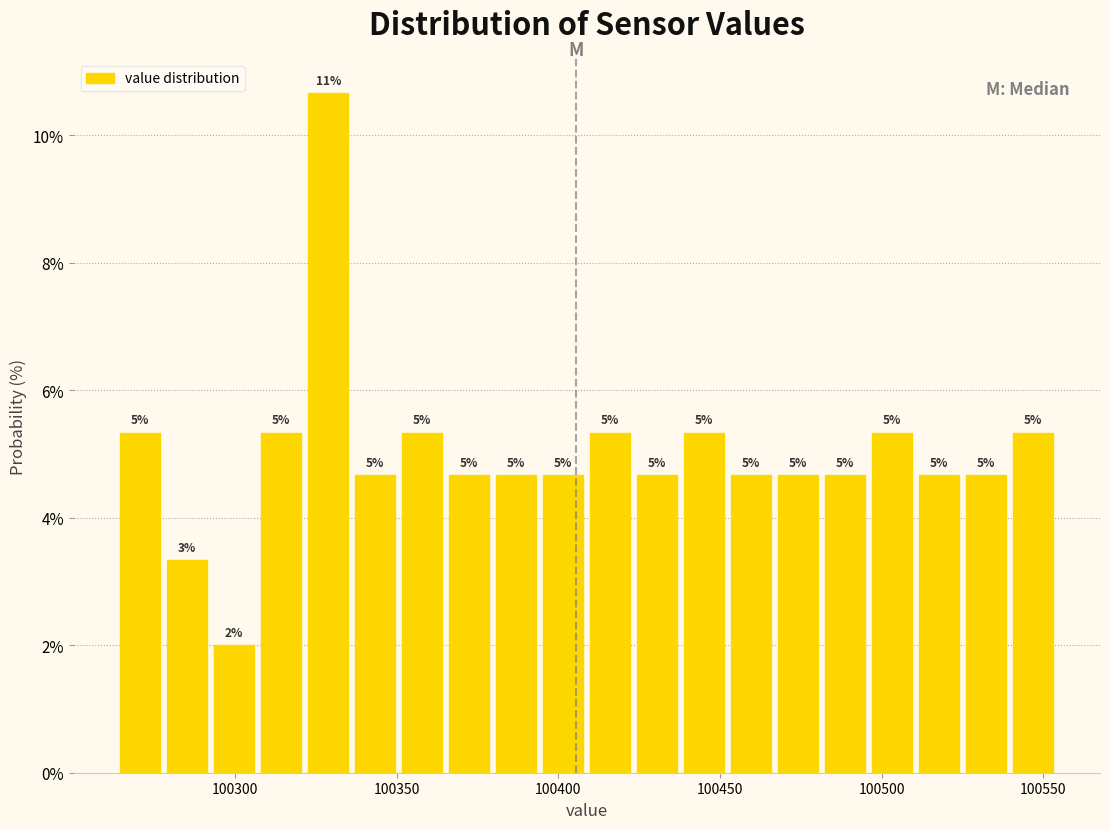

Around what value on the x-axis is the tallest bar? Give the approximate position of its centre, as read against the axis.

100330